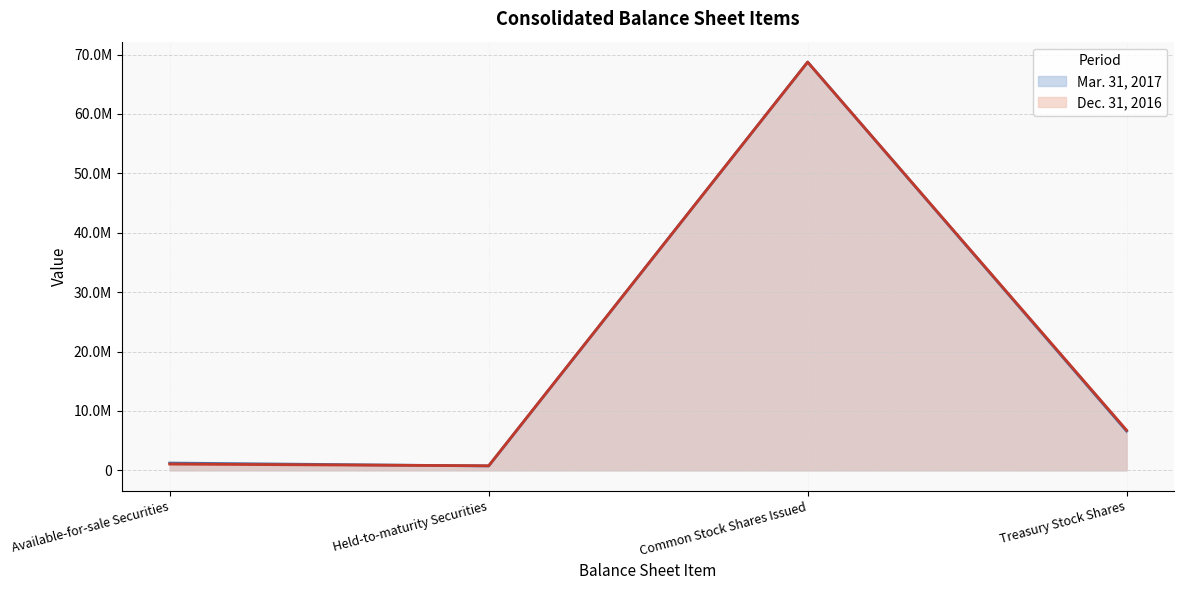

What is the average value of the Dec. 31, 2016 series?

19322706